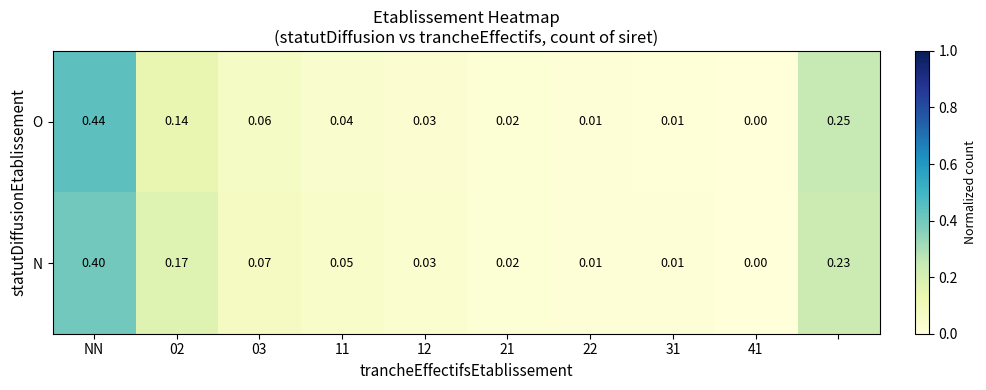

Which series has the largest range (max minus min)?

O